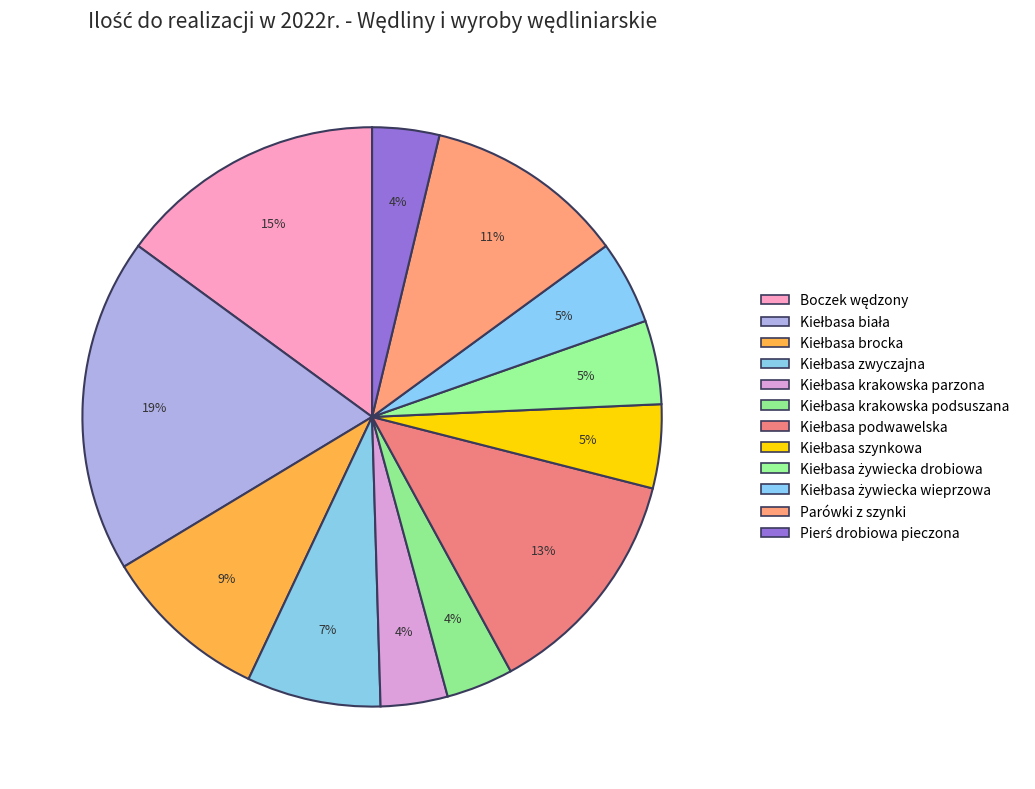

Is it true that Kiełbasa brocka is 9% of the pie?

True